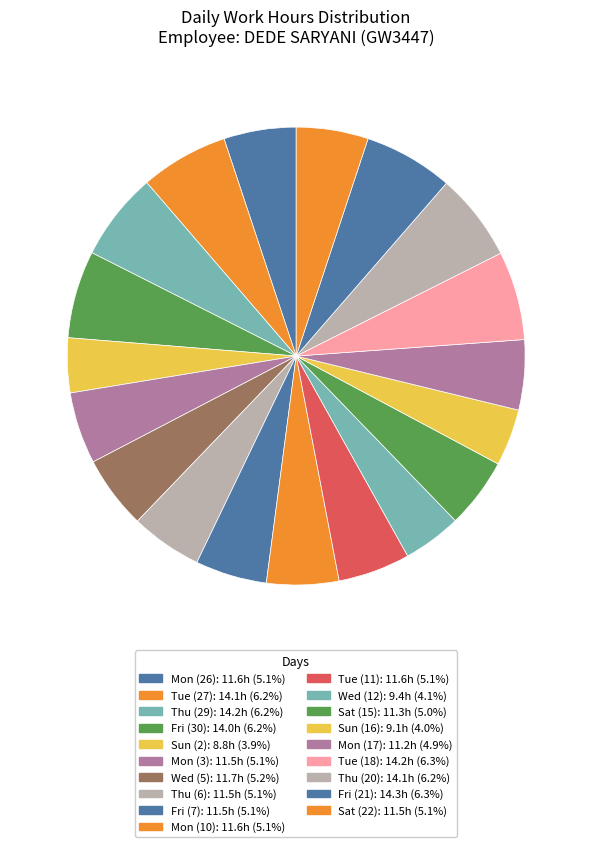

Is there any slice that represents more than half of the pie?

No